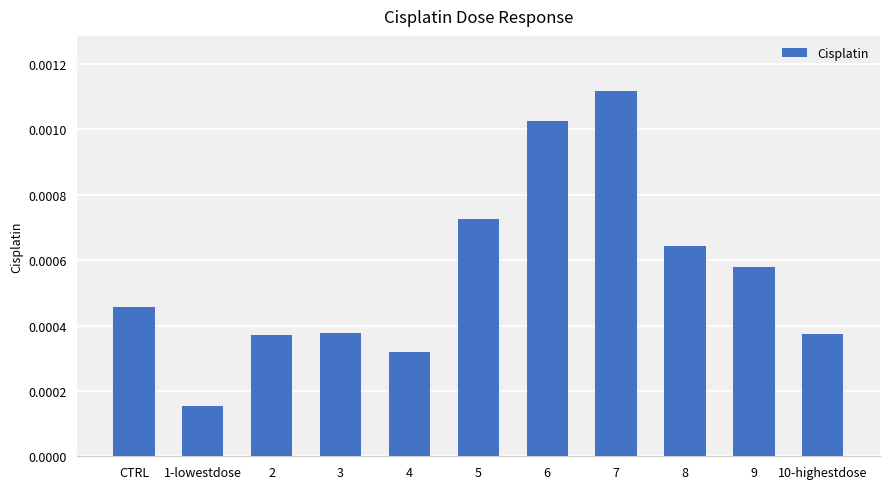

How many values are between 0 and 1?

11